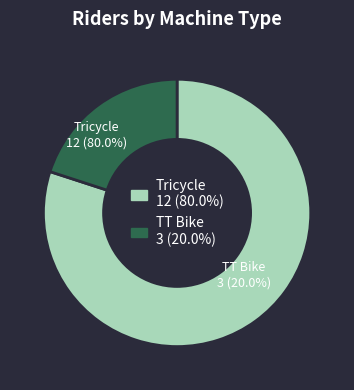

What is the smallest slice in the pie chart?

TT Bike